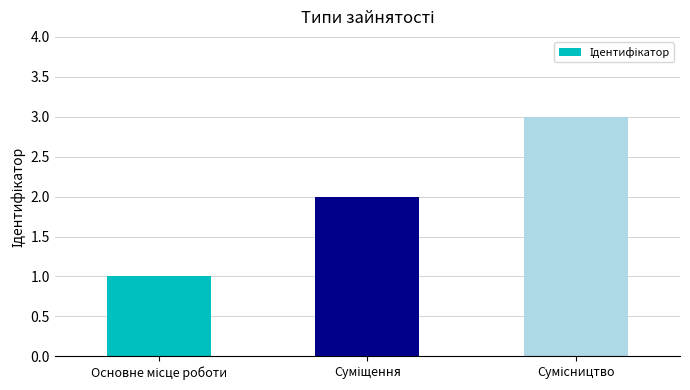

What is the average value?

2